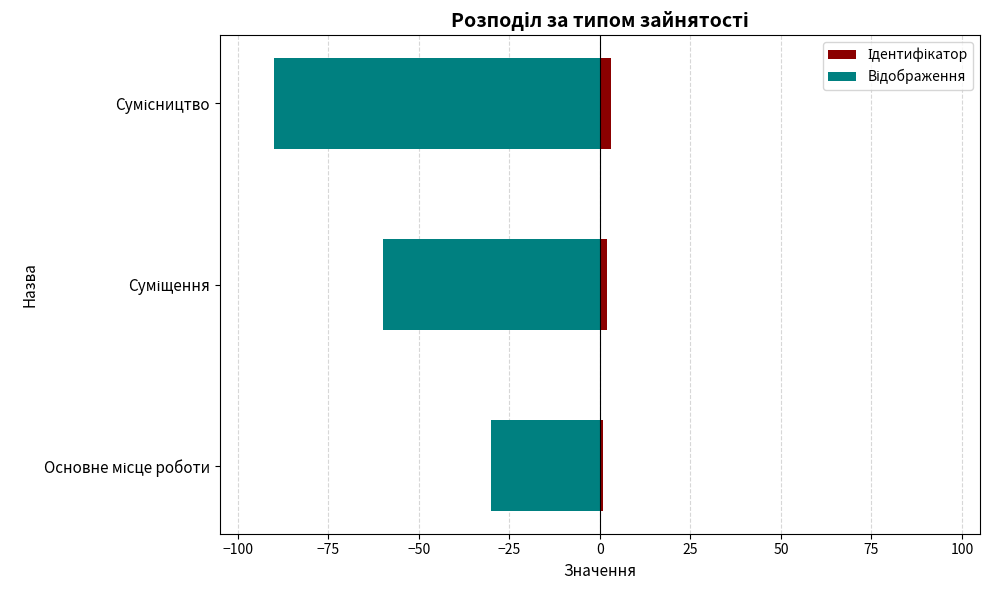

Between Суміщення and Основне місце роботи, which is larger?

Суміщення